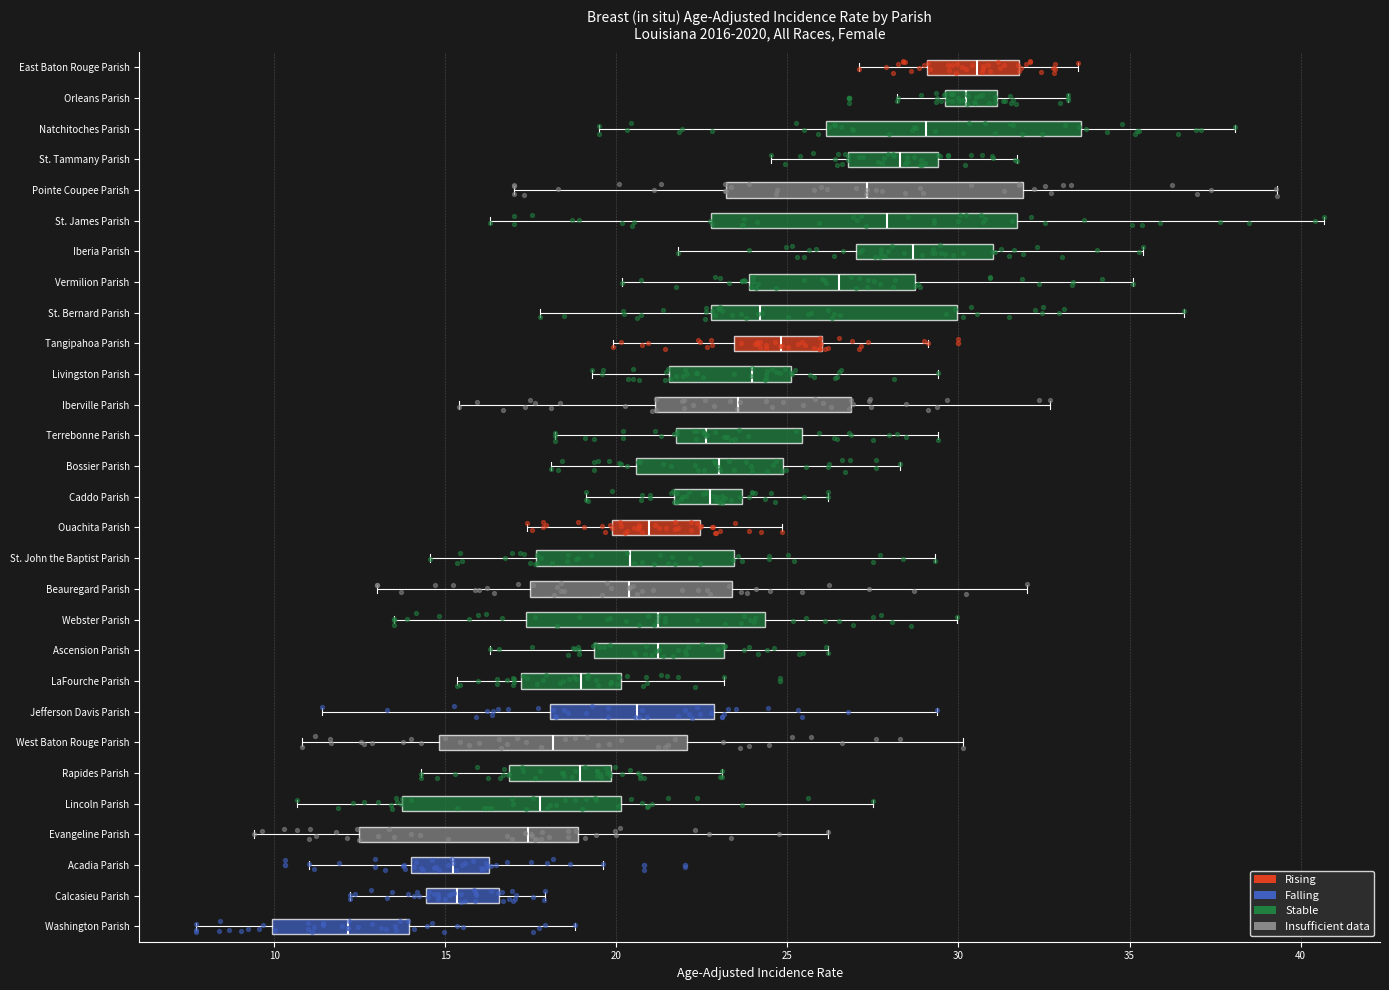

Reading bottom to top, transcribe this box plot: for each box, give where its median line is, the range the box spans, and where its two whiskers end, as read against the x-axis. The values are not printed on the chart, so give them approximately, as read against the axis.

Washington Parish: median 12.0, box 10.0 to 14.0, whiskers 7.5 to 19.0
Calcasieu Parish: median 15.5, box 14.5 to 16.5, whiskers 12.0 to 18.0
Acadia Parish: median 15.0, box 14.0 to 16.5, whiskers 11.0 to 19.5
Evangeline Parish: median 17.5, box 12.5 to 19.0, whiskers 9.5 to 26.0
Lincoln Parish: median 18.0, box 13.5 to 20.0, whiskers 10.5 to 27.5
Rapides Parish: median 19.0, box 17.0 to 20.0, whiskers 14.5 to 23.0
West Baton Rouge Parish: median 18.0, box 15.0 to 22.0, whiskers 11.0 to 30.0
Jefferson Davis Parish: median 20.5, box 18.0 to 23.0, whiskers 11.5 to 29.5
LaFourche Parish: median 19.0, box 17.0 to 20.0, whiskers 15.5 to 23.0
Ascension Parish: median 21.0, box 19.5 to 23.0, whiskers 16.5 to 26.0
Webster Parish: median 21.0, box 17.5 to 24.5, whiskers 13.5 to 30.0
Beauregard Parish: median 20.5, box 17.5 to 23.5, whiskers 13.0 to 32.0
St. John the Baptist Parish: median 20.5, box 17.5 to 23.5, whiskers 14.5 to 29.5
Ouachita Parish: median 21.0, box 20.0 to 22.5, whiskers 17.5 to 25.0
Caddo Parish: median 22.5, box 21.5 to 23.5, whiskers 19.0 to 26.0
Bossier Parish: median 23.0, box 20.5 to 25.0, whiskers 18.0 to 28.5
Terrebonne Parish: median 22.5, box 22.0 to 25.5, whiskers 18.0 to 29.5
Iberville Parish: median 23.5, box 21.0 to 27.0, whiskers 15.5 to 32.5
Livingston Parish: median 24.0, box 21.5 to 25.0, whiskers 19.5 to 29.5
Tangipahoa Parish: median 25.0, box 23.5 to 26.0, whiskers 20.0 to 29.0
St. Bernard Parish: median 24.0, box 23.0 to 30.0, whiskers 18.0 to 36.5
Vermilion Parish: median 26.5, box 24.0 to 28.5, whiskers 20.0 to 35.0
Iberia Parish: median 28.5, box 27.0 to 31.0, whiskers 22.0 to 35.5
St. James Parish: median 28.0, box 23.0 to 31.5, whiskers 16.5 to 40.5
Pointe Coupee Parish: median 27.5, box 23.0 to 32.0, whiskers 17.0 to 39.5
St. Tammany Parish: median 28.5, box 27.0 to 29.5, whiskers 24.5 to 31.5
Natchitoches Parish: median 29.0, box 26.0 to 33.5, whiskers 19.5 to 38.0
Orleans Parish: median 30.0, box 29.5 to 31.0, whiskers 28.0 to 33.0
East Baton Rouge Parish: median 30.5, box 29.0 to 32.0, whiskers 27.0 to 33.5